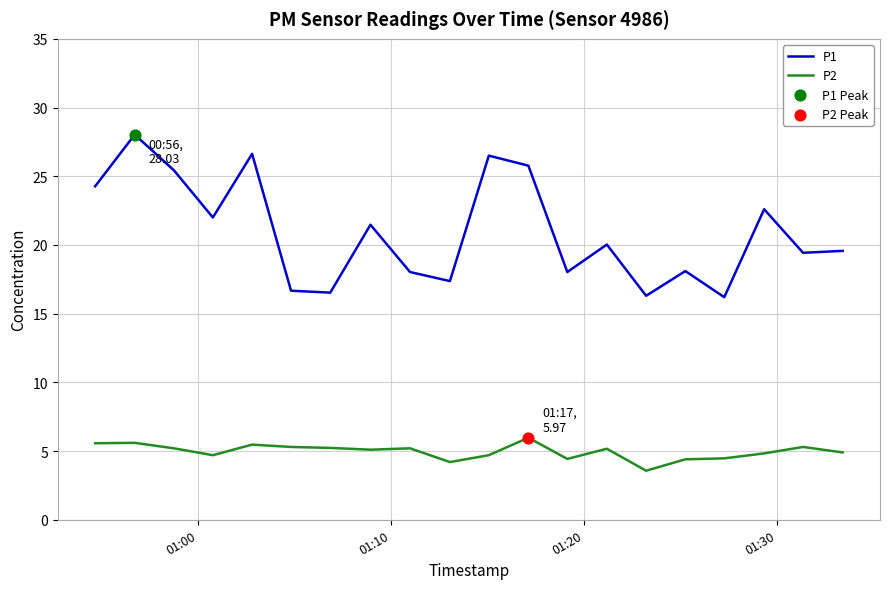

True or false: P2 and P1 intersect in this chart.

False